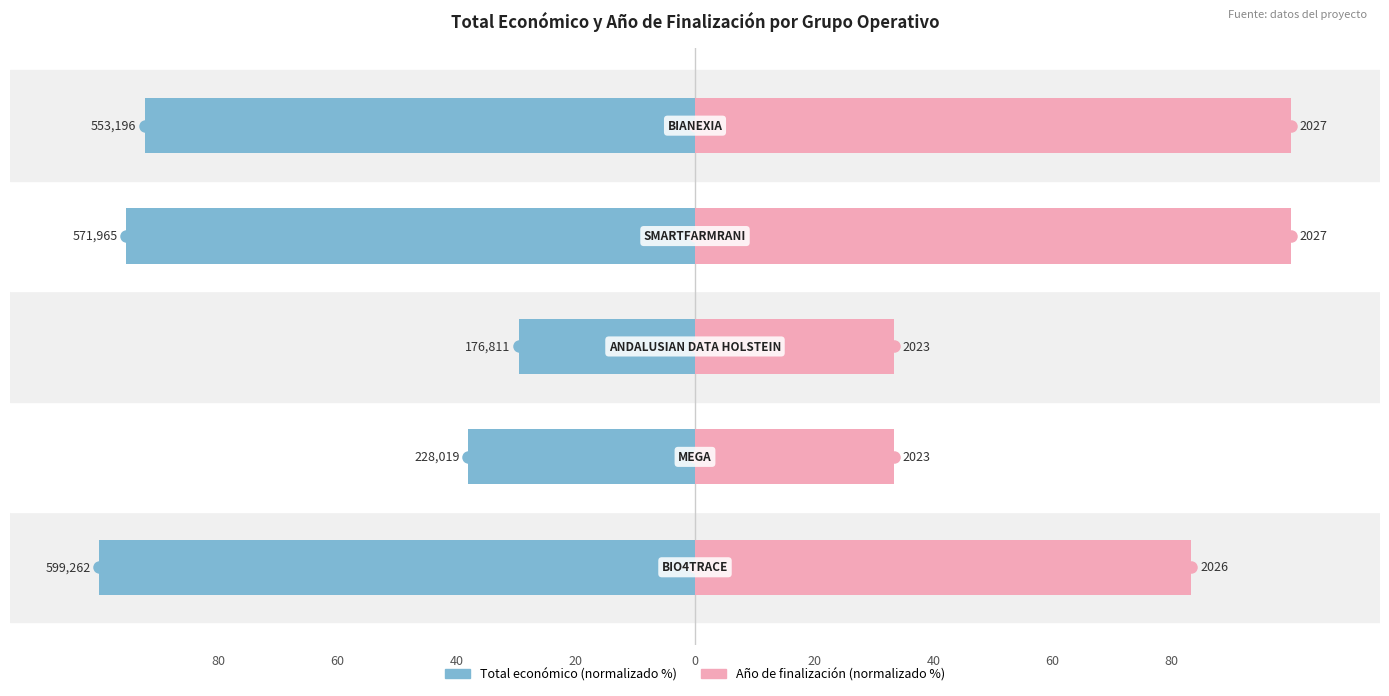

Reading left to right, what are all the values shown in this chart?

Total económico: 80=-100.0	60=-38.0	40=-29.5	20=-95.4	0=-92.3
Año de finalización: 80=83.3	60=33.3	40=33.3	20=100.0	0=100.0